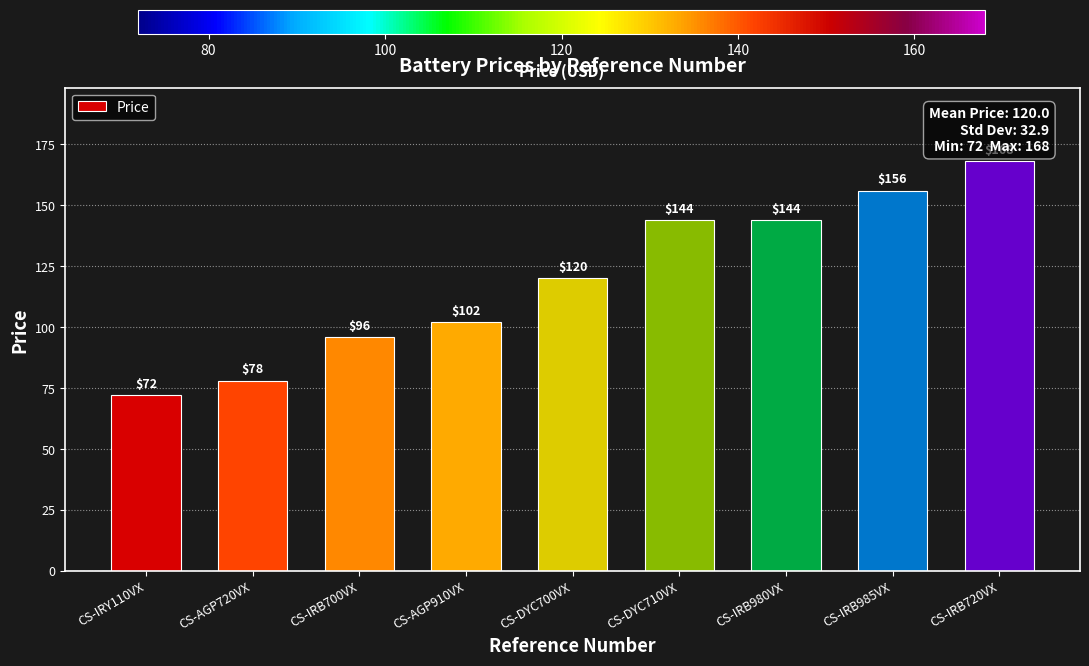

Reading left to right, transcribe all the data shown in this chart.

72	78	96	102	120	144	144	156	168